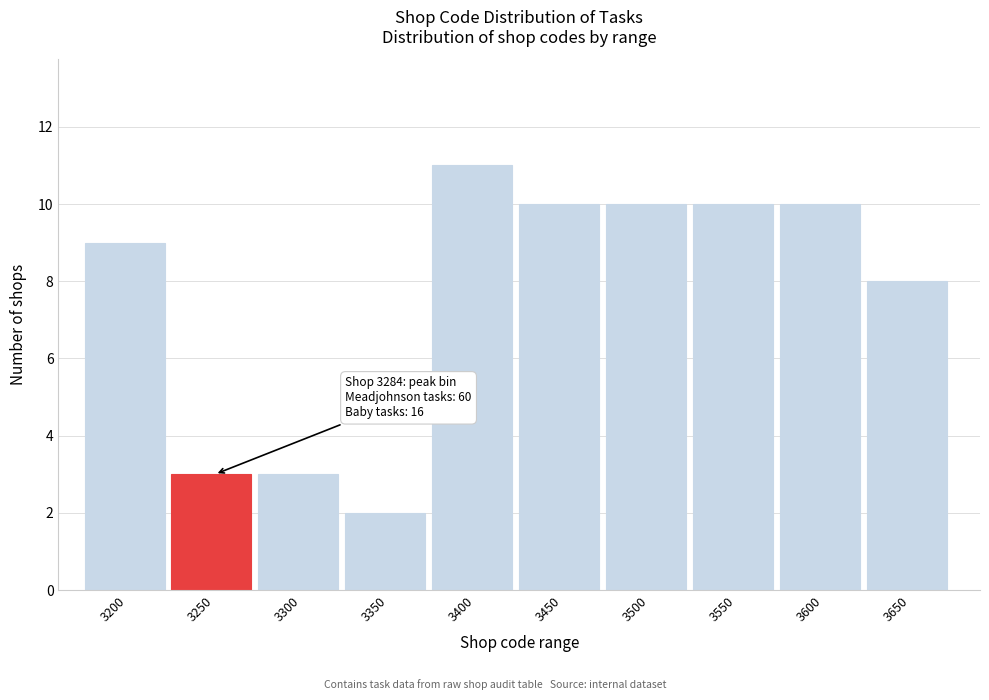

Reading right to left, what are all the values shown in this chart?

8	10	10	10	10	11	2	3	3	9